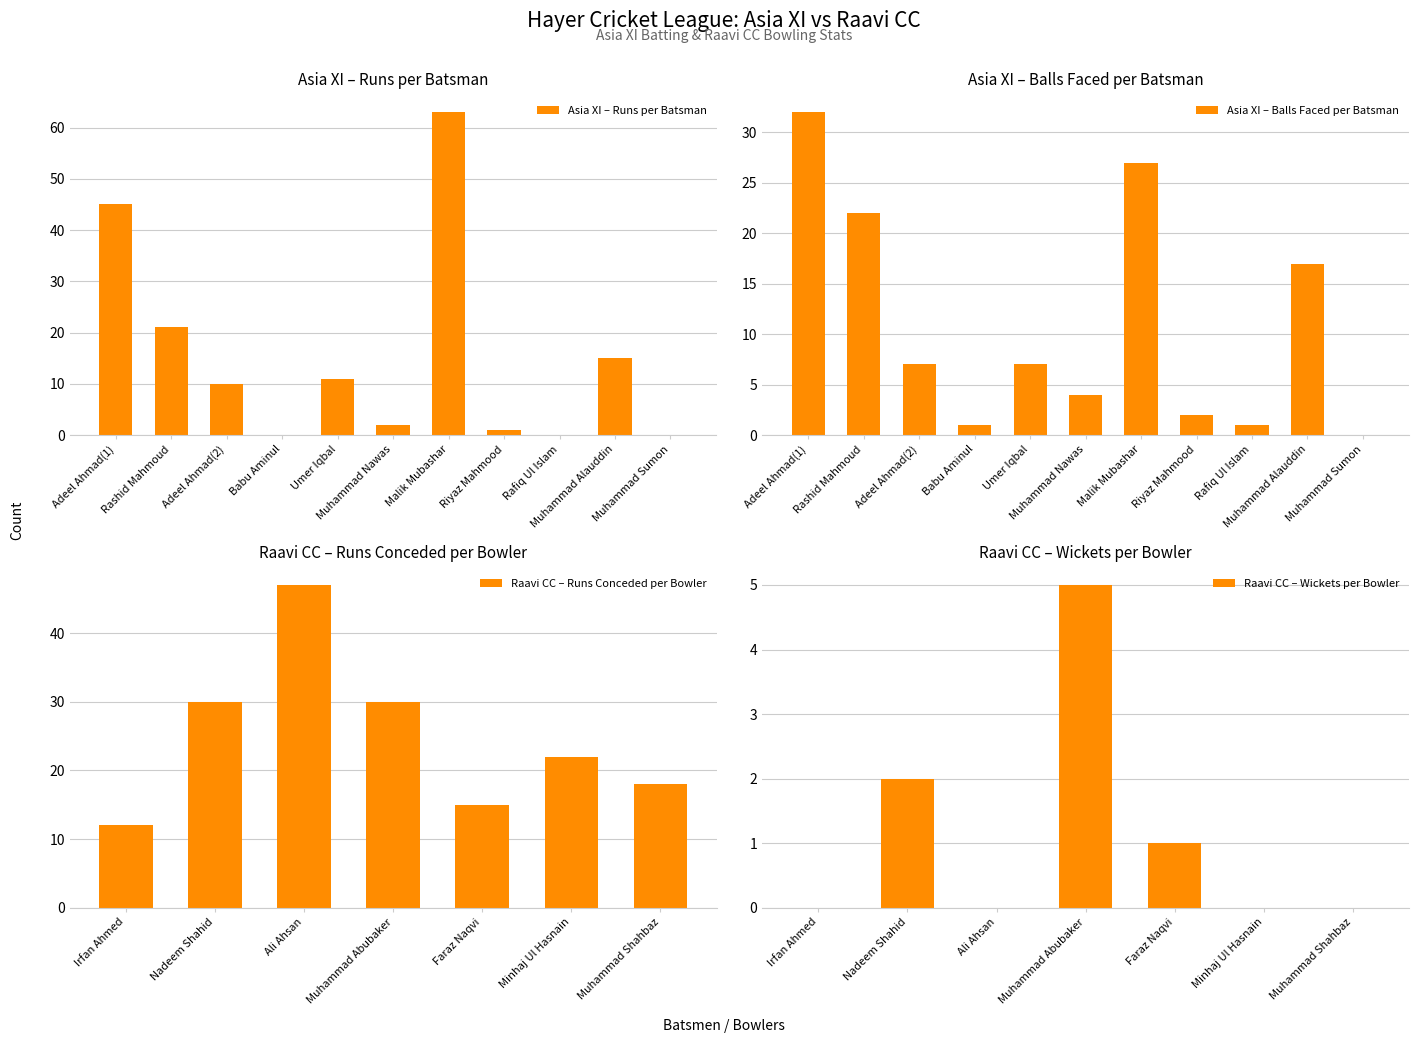

True or false: Balls has a value of 4 at Muhammad Nawas.

True